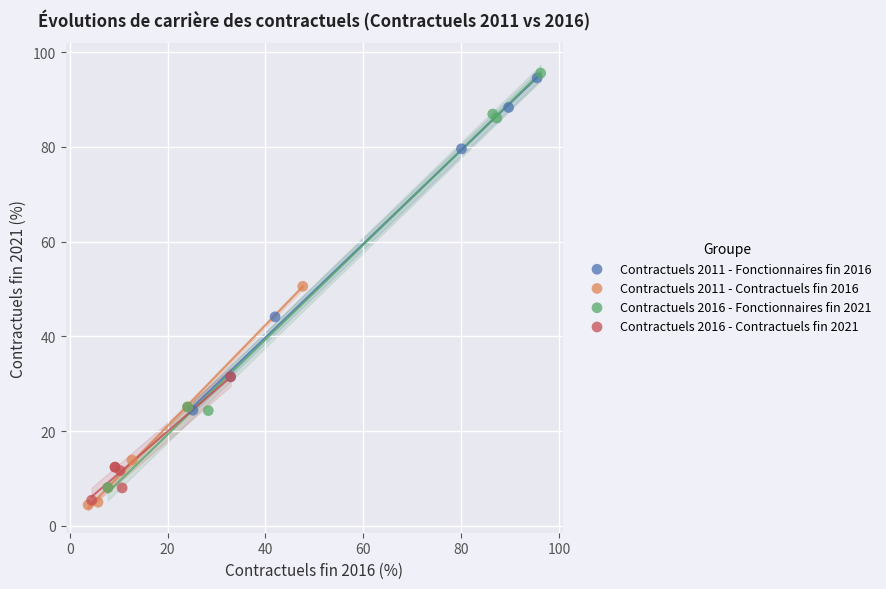

Which series contains the lowest Y value?

Contractuels 2011 - Contractuels fin 2016